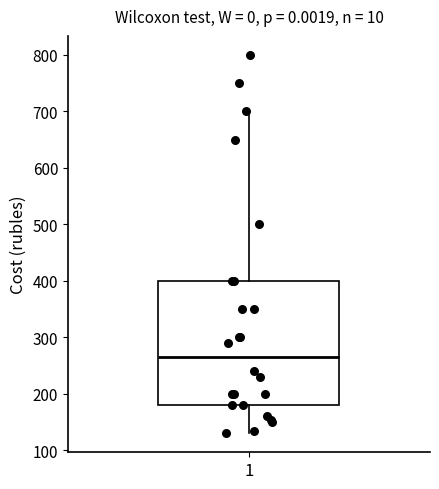

Transcribe this box plot: give where the median line is, the range the box spans, and where the two whiskers end, as read against the y-axis. The values are not printed on the chart, so give them approximately, as read against the axis.

median 270, box 180 to 400, whiskers 130 to 700